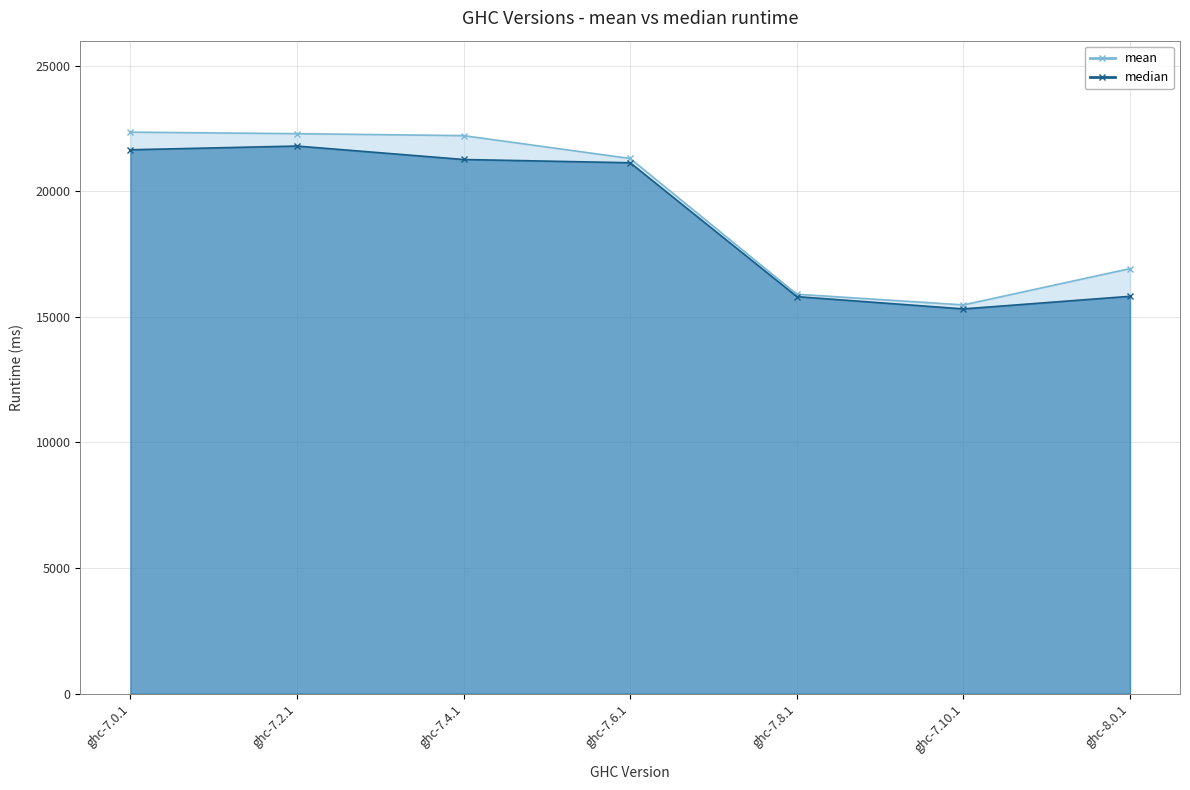

Reading left to right, extract all data points from this chart.

mean: ghc-7.0.1=22357.8	ghc-7.2.1=22296.5	ghc-7.4.1=22218.8	ghc-7.6.1=21308.2	ghc-7.8.1=15904.3	ghc-7.10.1=15477.9	ghc-8.0.1=16923.6
median: ghc-7.0.1=21656.0	ghc-7.2.1=21803.9	ghc-7.4.1=21268.4	ghc-7.6.1=21139.3	ghc-7.8.1=15808.9	ghc-7.10.1=15318.8	ghc-8.0.1=15821.5